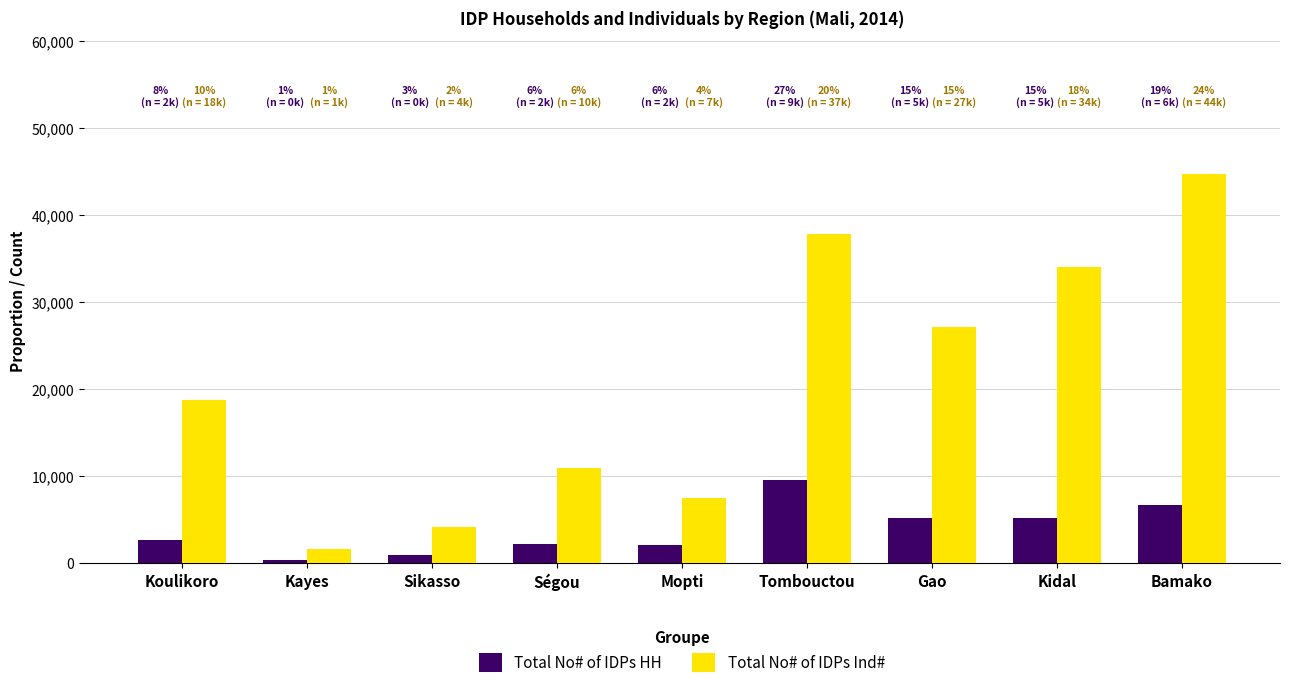

Rank the series by their average value, from lowest to highest.

Total No# of IDPs HH, Total No# of IDPs Ind#